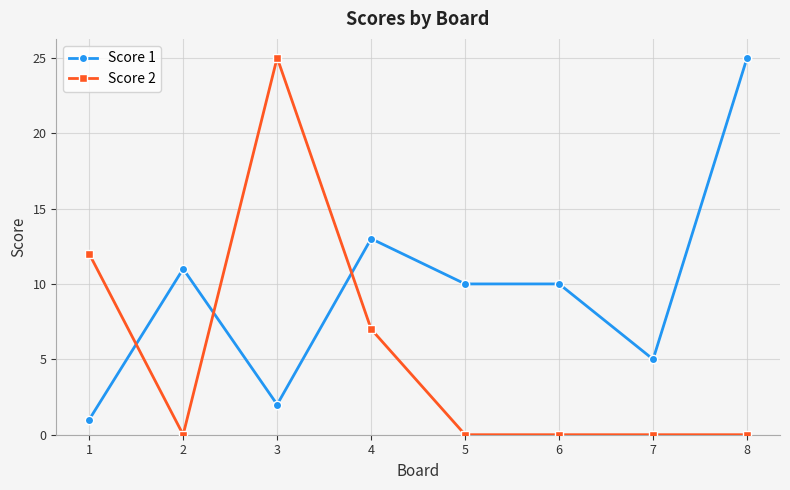

The Score 2 series shows 12 at 1. True or false?

True